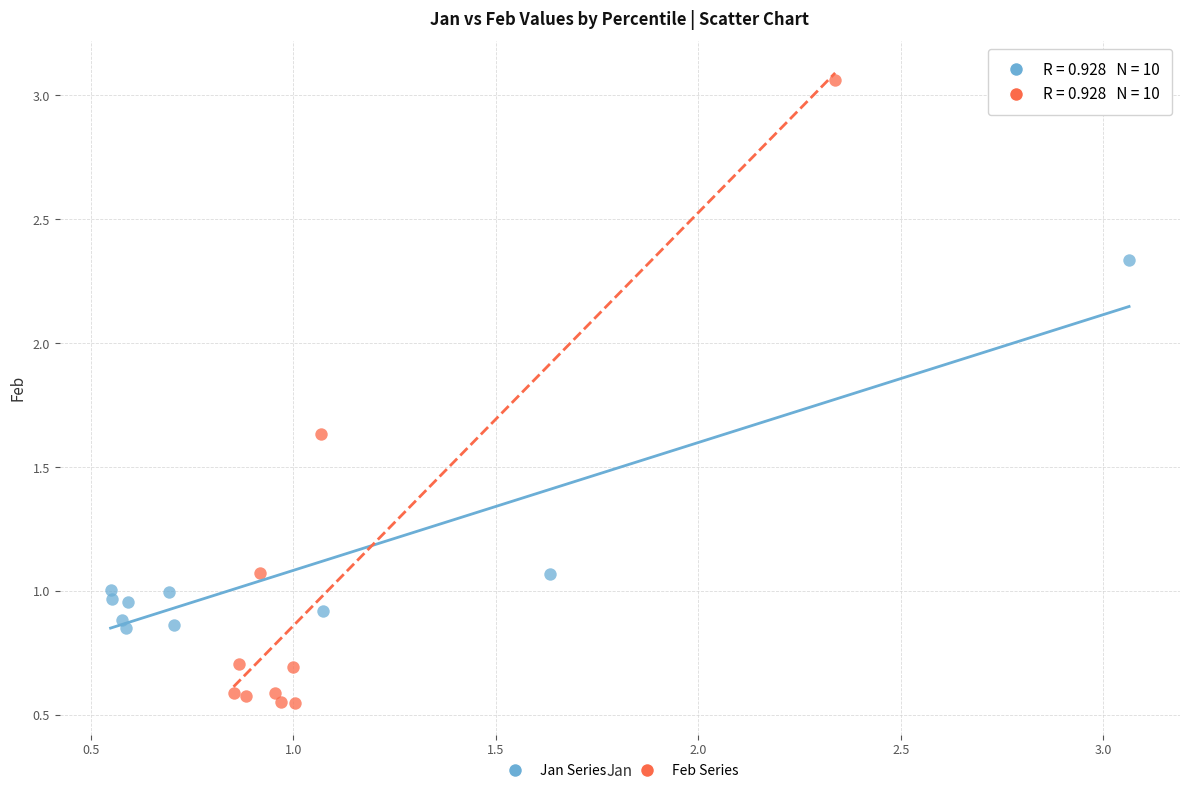

What are all the series names shown in the legend?

Jan Series, Feb Series